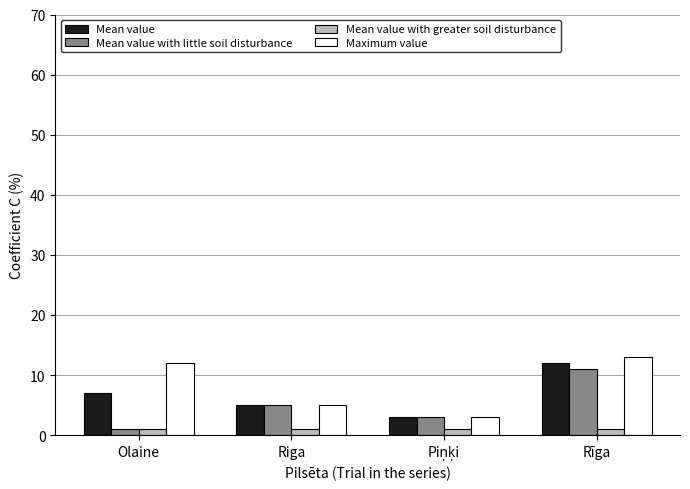

What is the approximate value of Mean value at Riga?

5